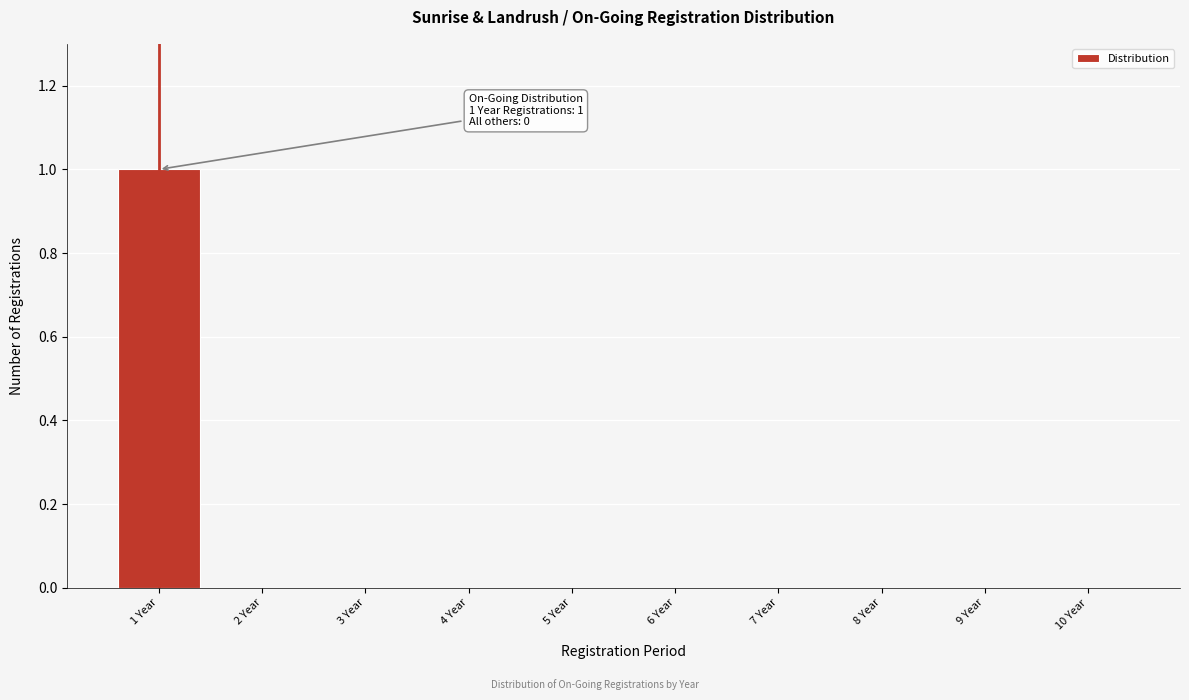

Reading left to right, what are all the values shown in this chart?

1 Year=1	2 Year=0	3 Year=0	4 Year=0	5 Year=0	6 Year=0	7 Year=0	8 Year=0	9 Year=0	10 Year=0